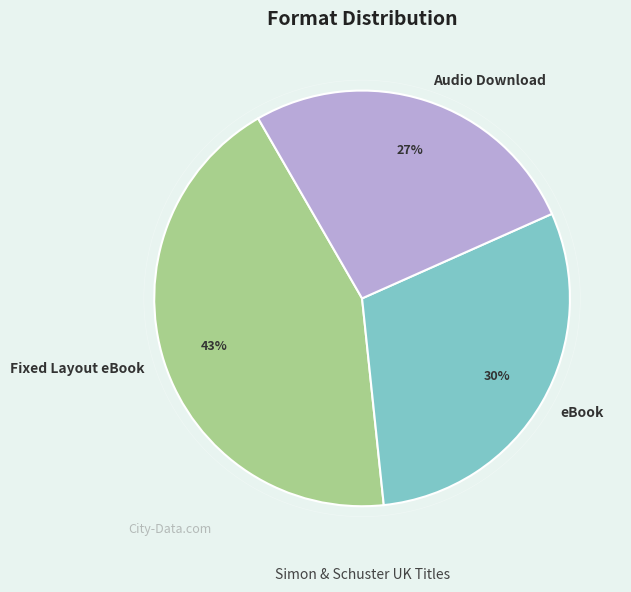

How many slices are in this pie chart?

3